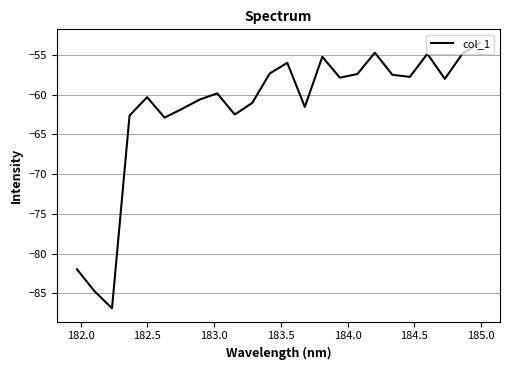

What is the maximum value shown in the chart?

-53.5